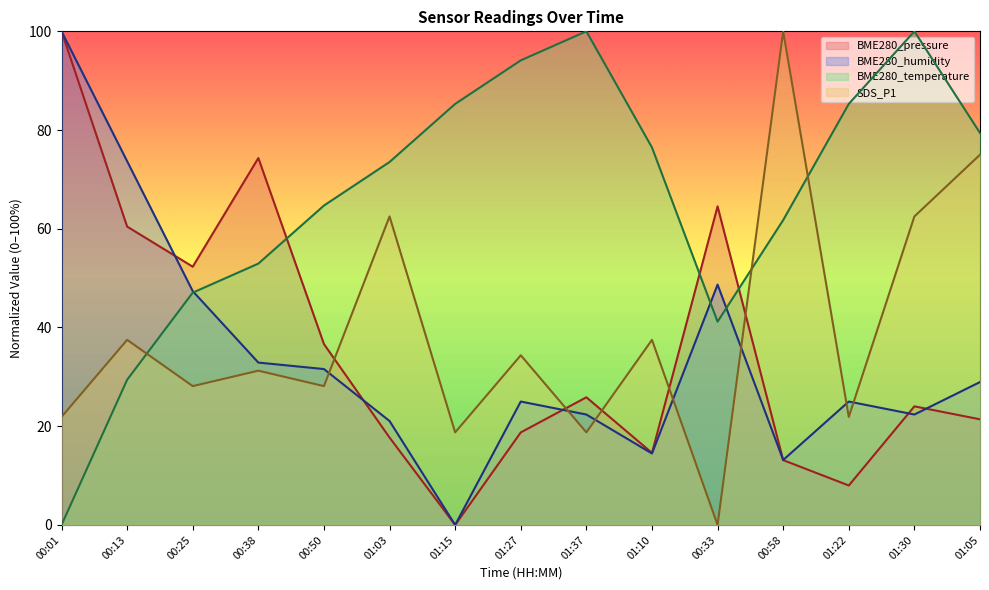

How many times do BME280_humidity and SDS_P1 cross each other?

7